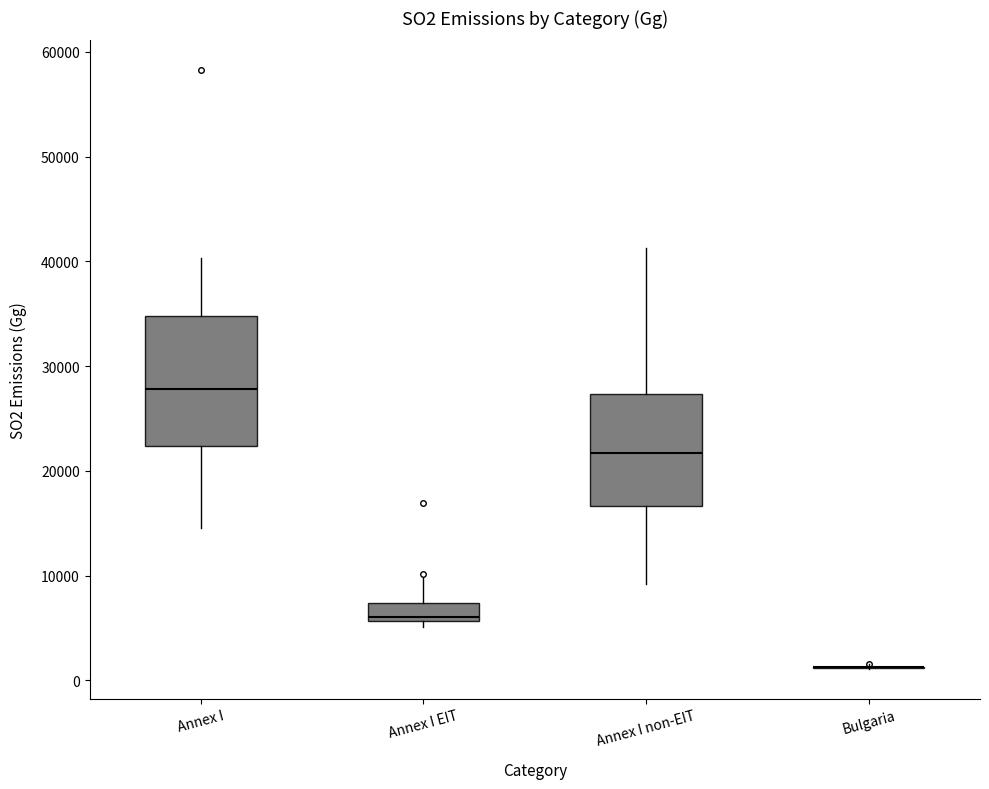

Comparing the boxes themselves (not the whiskers), which one is the tallest?

Annex I